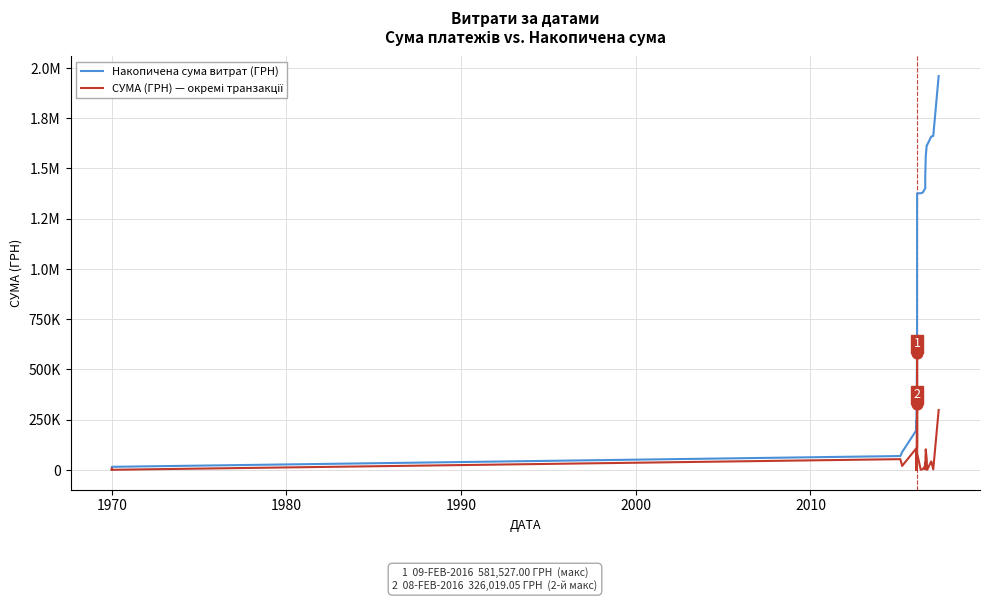

Which series has the largest total across all categories?

Накопичена сума витрат (ГРН)